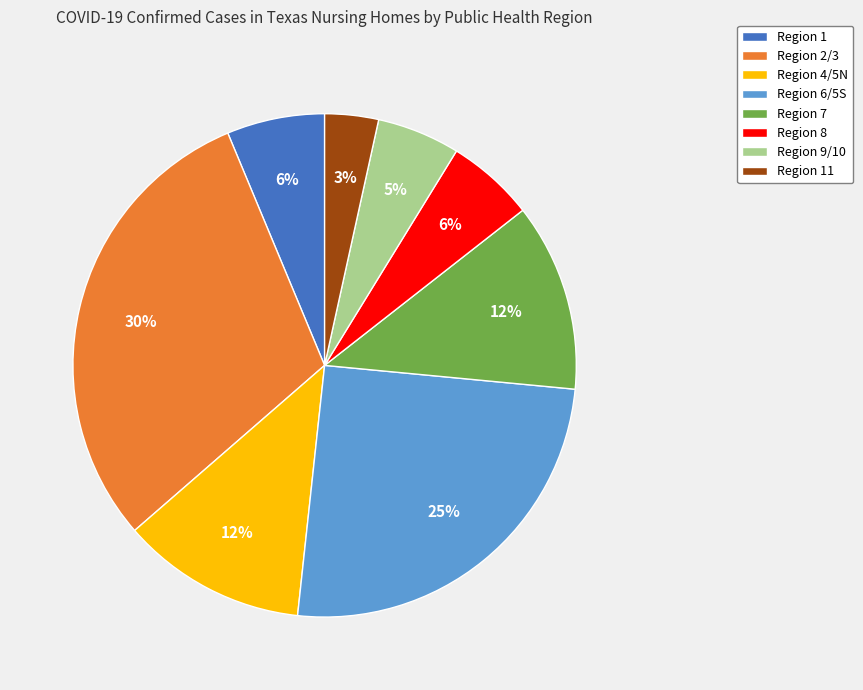

To the nearest percent, what is the average slice percentage?

12%